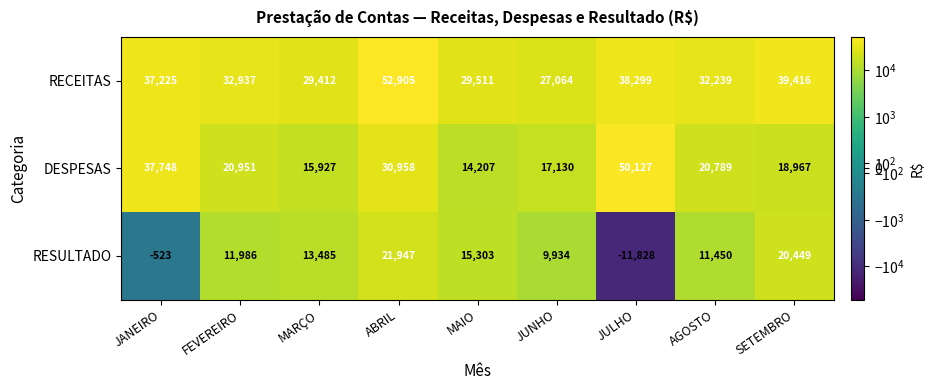

What is the difference between the RECEITAS values at ABRIL and MAIO?

23394